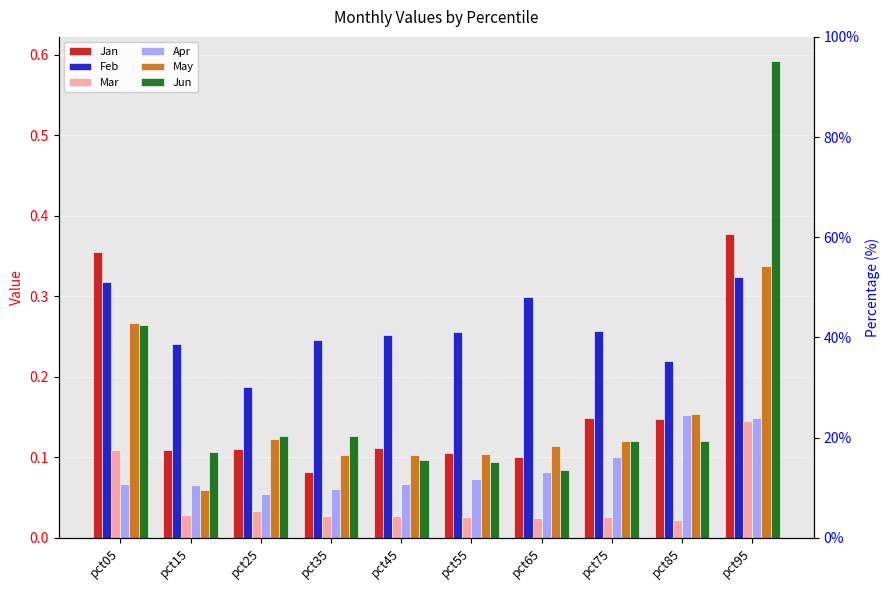

Are the bars horizontal?

No